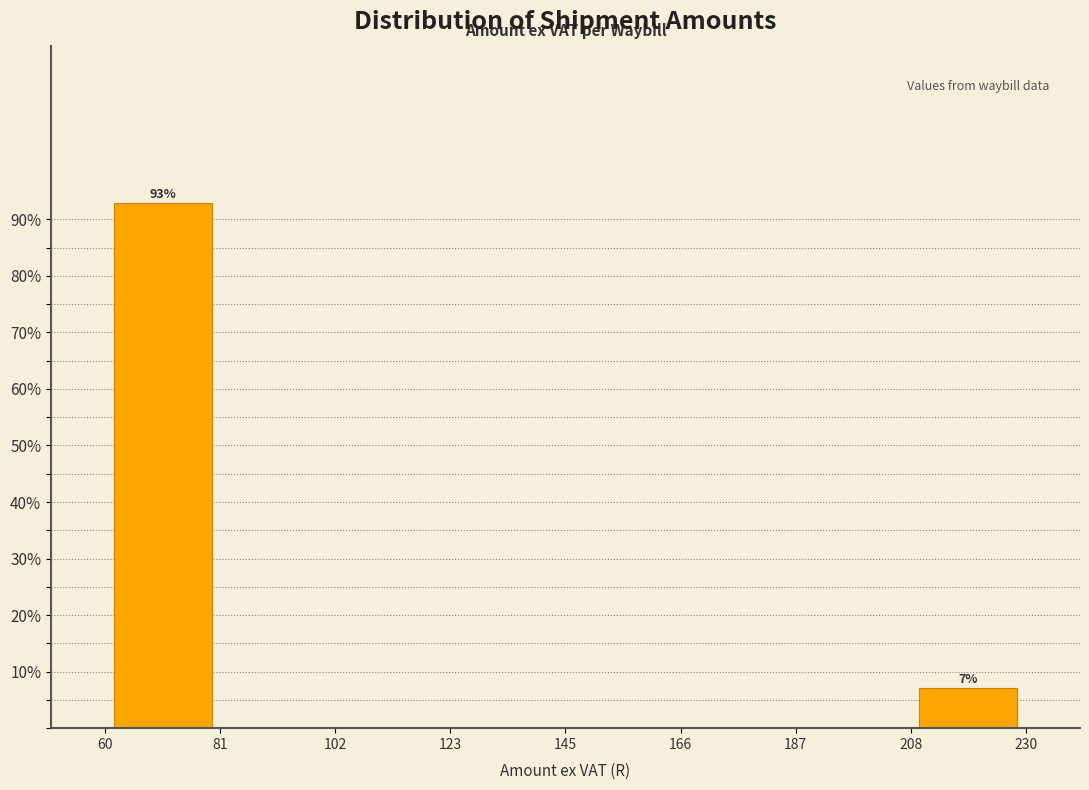

Which range on the x-axis has the tallest bar?

60 to 81